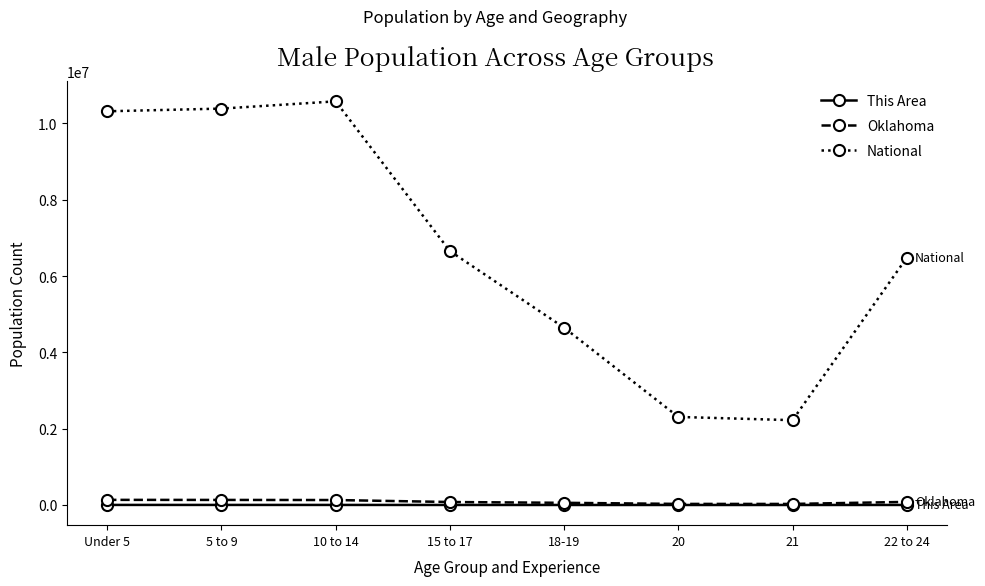

How many data points in Oklahoma are less than 81726?

4